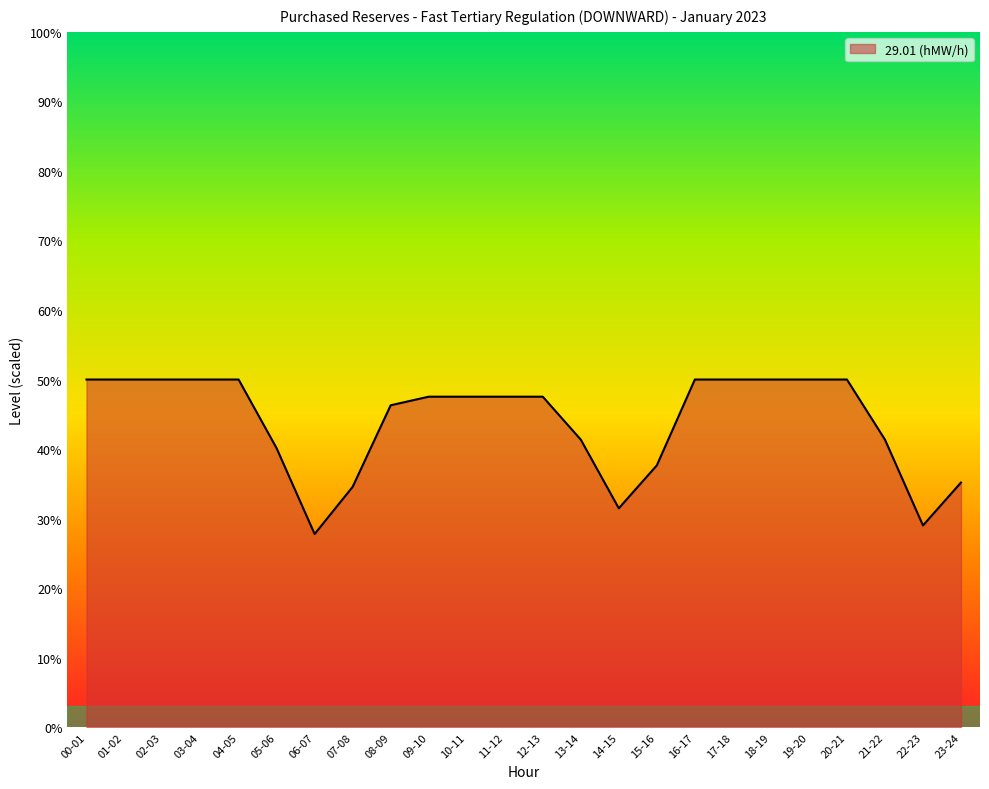

What is the minimum value shown in the chart?

27.8